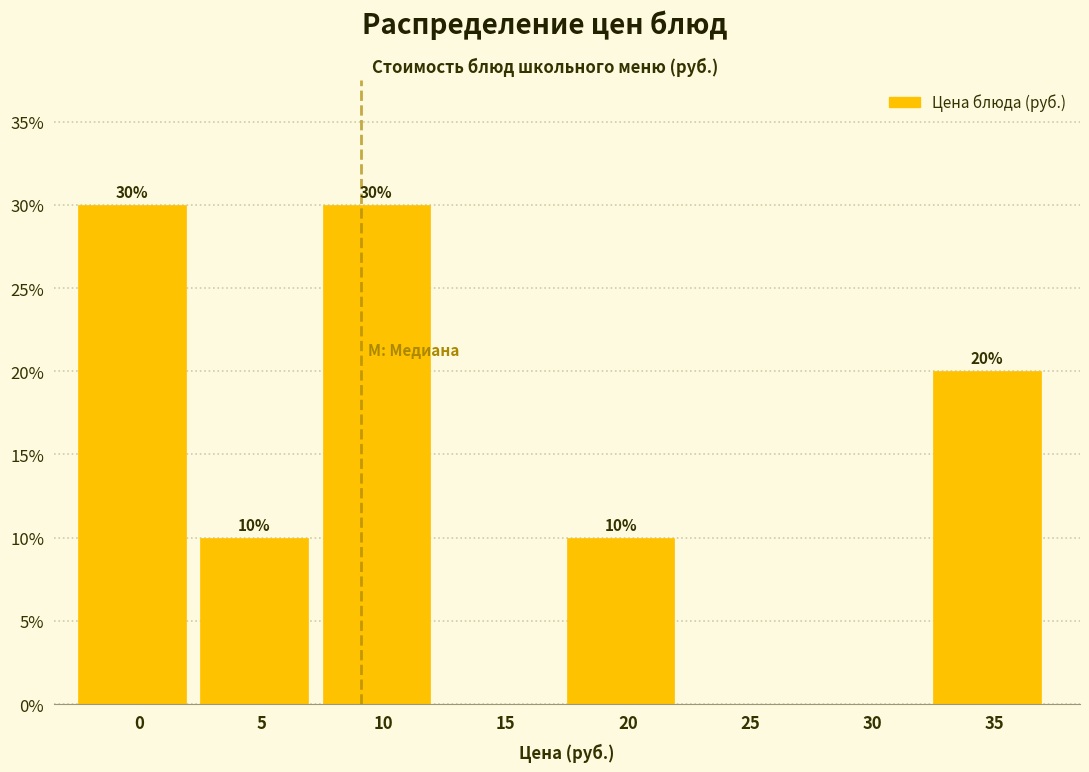

Reading left to right, what are all the values shown in this chart?

0=30	5=10	10=30	15=0	20=10	25=0	30=0	35=20